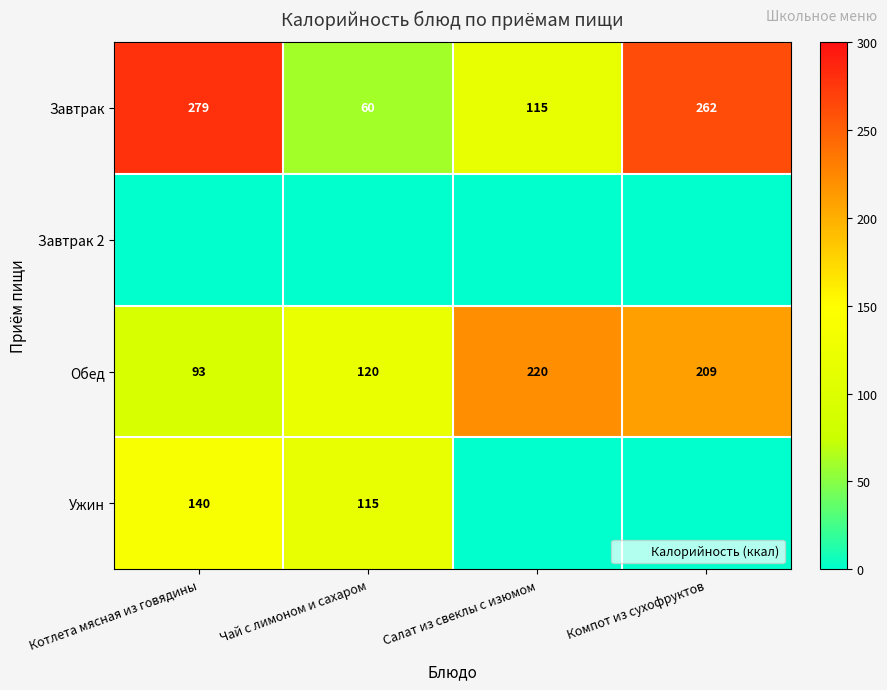

What is the spread (max minus min) of values at Котлета мясная из говядины?

279